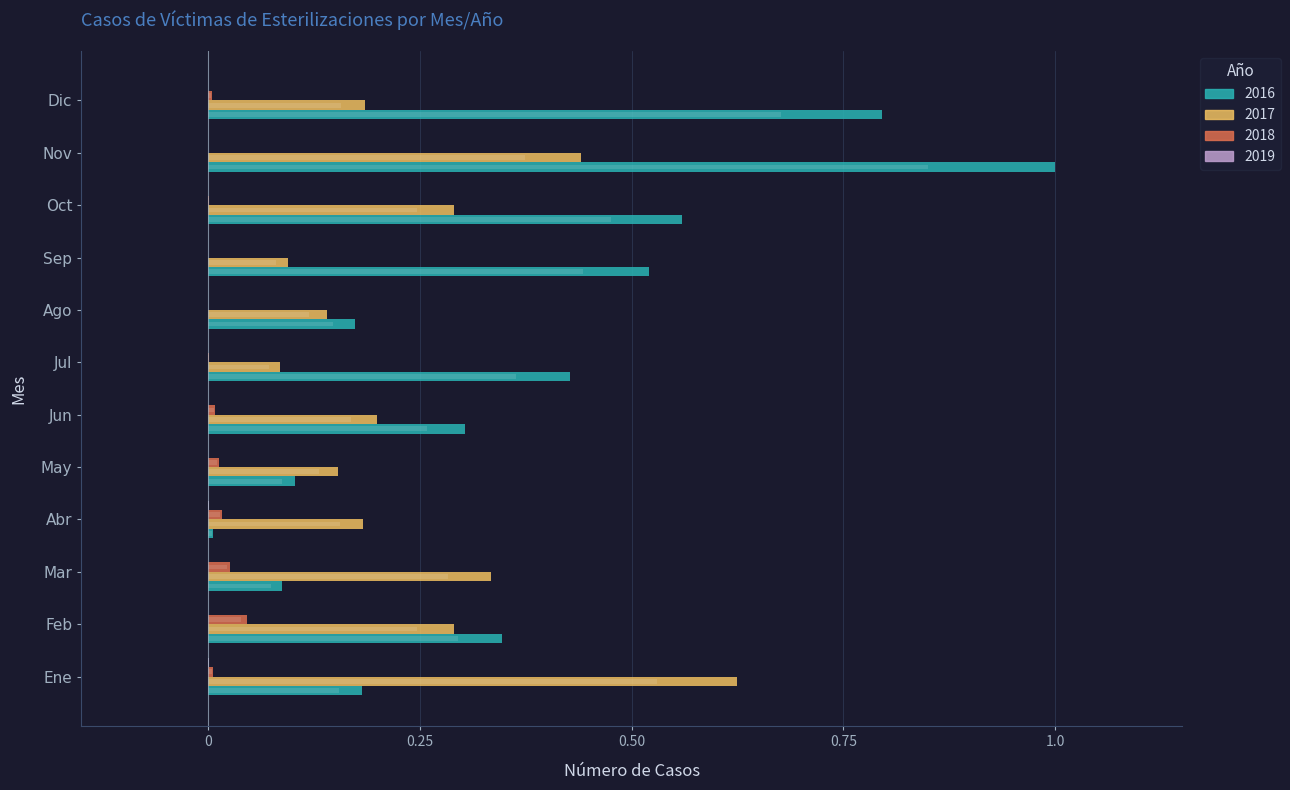

What is the greatest value displayed?

1.0